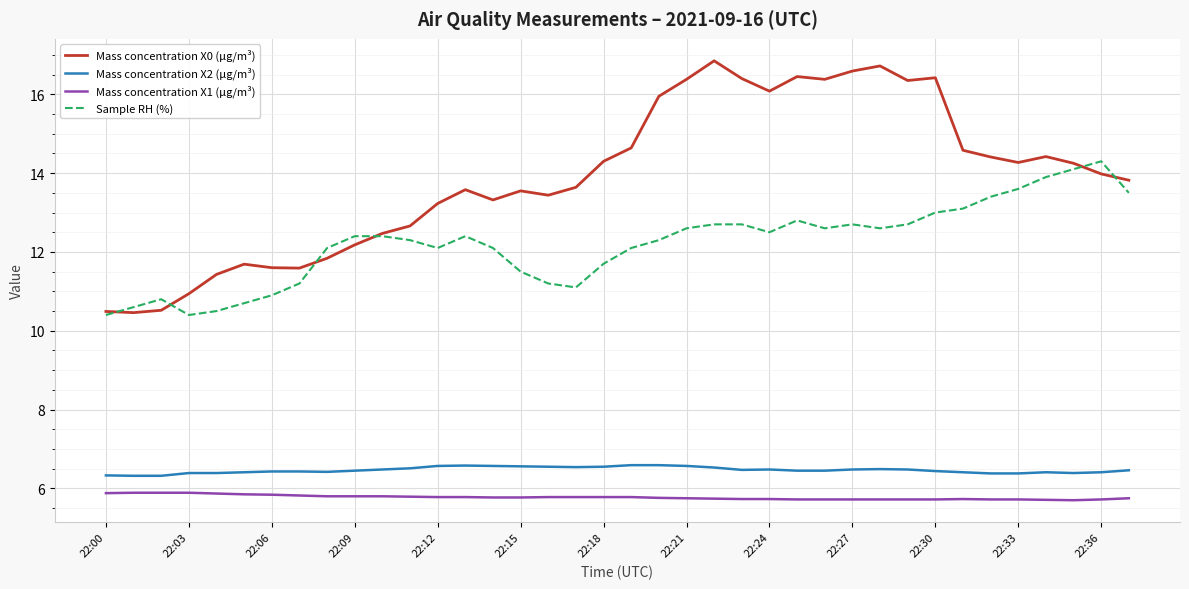

What is the minimum value for Mass concentration X0 (μg/m³)?

10.5